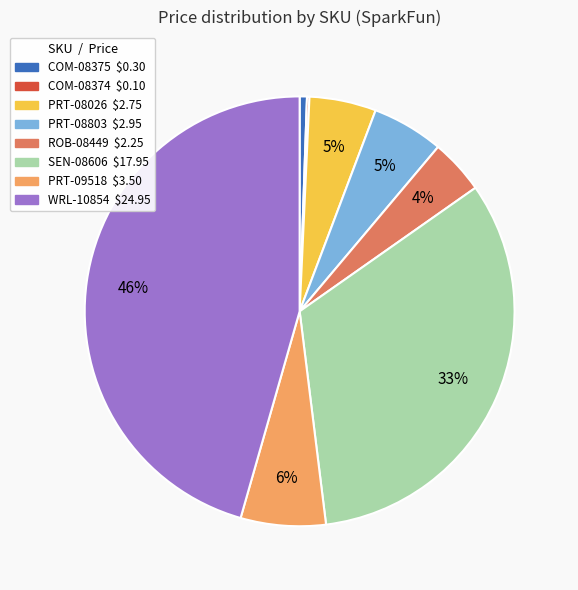

Which has a higher value, ROB-08449 or PRT-09518?

PRT-09518